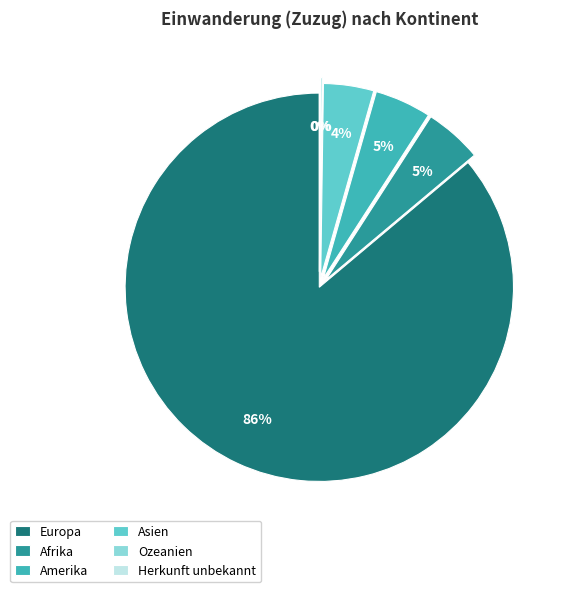

To the nearest percent, what is the combined percentage of Amerika and Asien?

9%